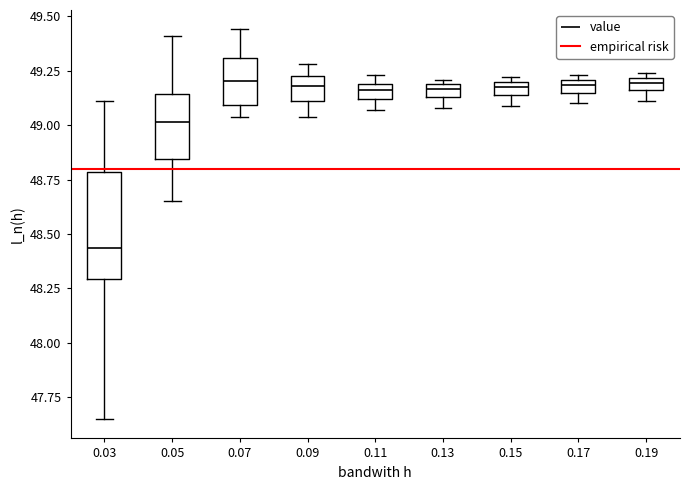

Comparing the boxes themselves (not the whiskers), which one is the tallest?

0.03